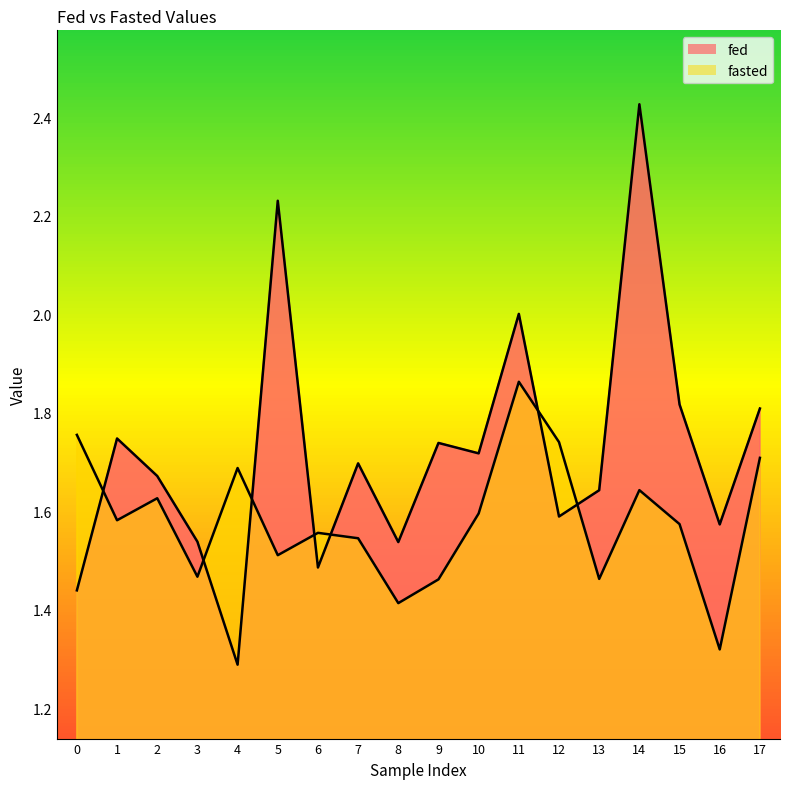

Which series has the widest spread of values?

fed